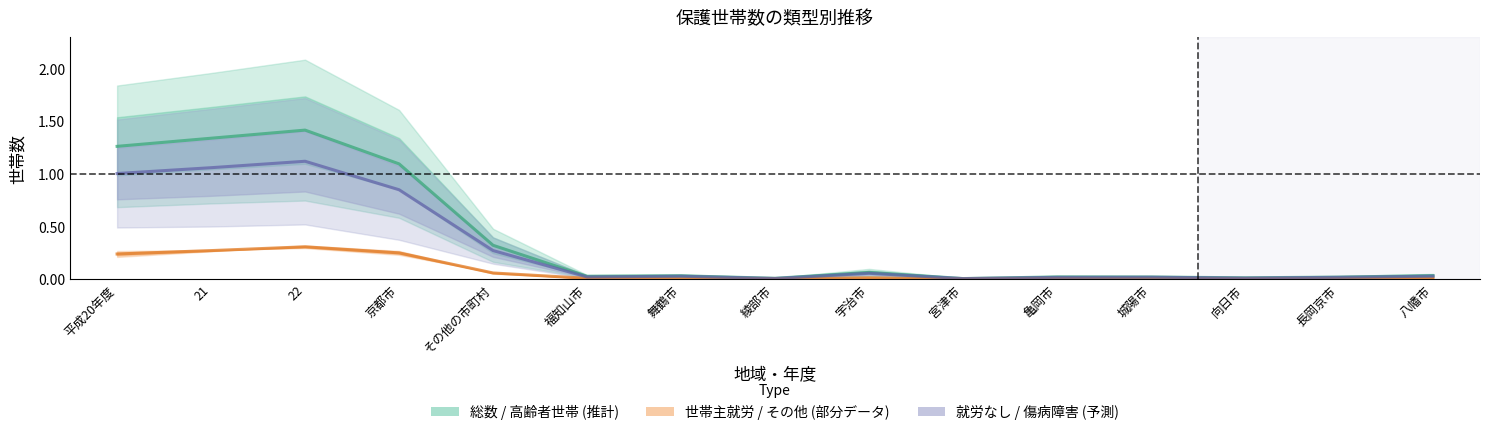

What is the difference between the maximum and minimum values in the 働いている者のいない世帯 series?

1.1